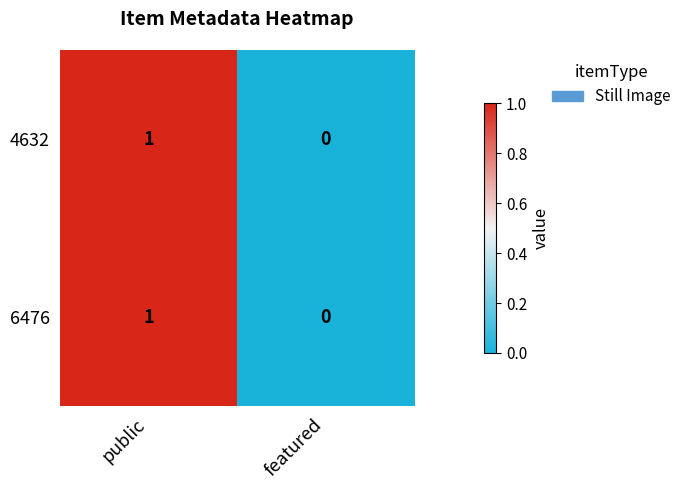

Which category has the lowest value in the 4632 series?

featured